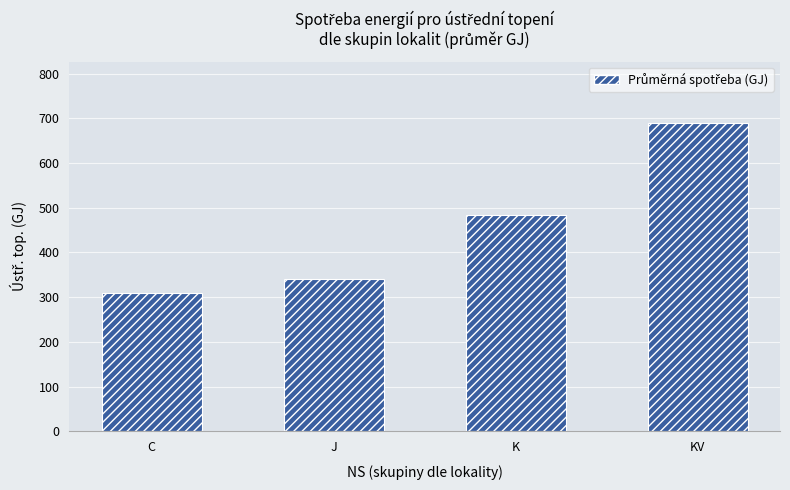

How many series are shown in this chart?

1